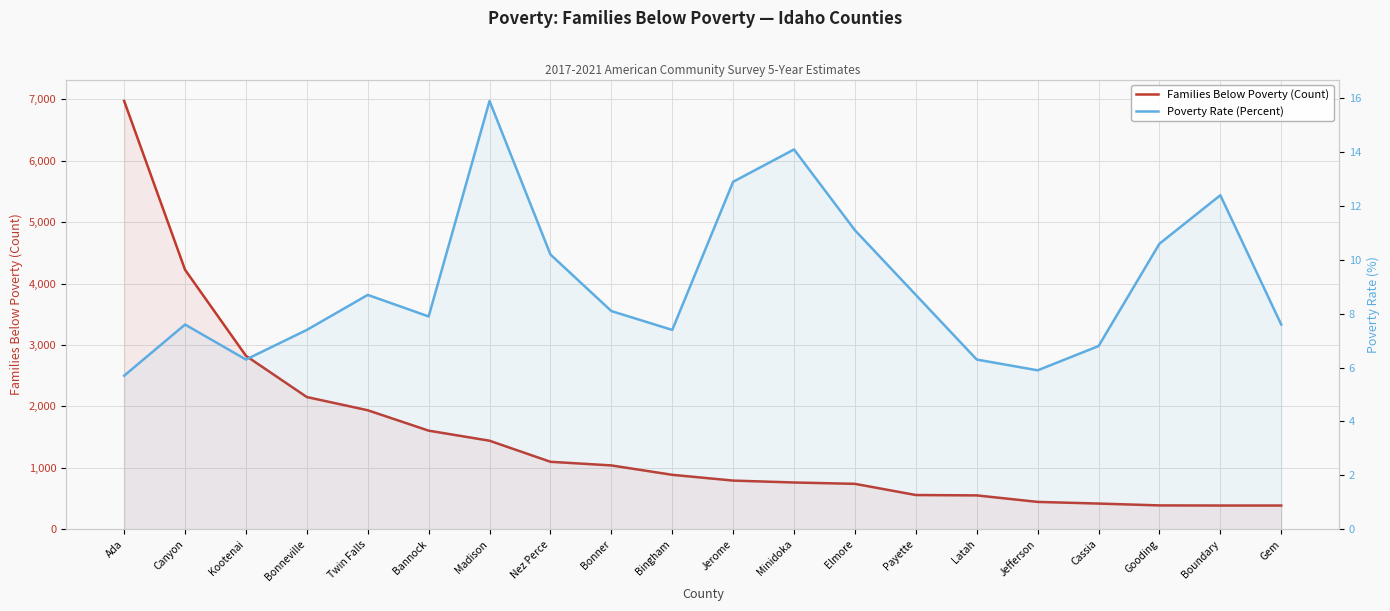

Between Elmore and Boundary, which is larger?

Elmore